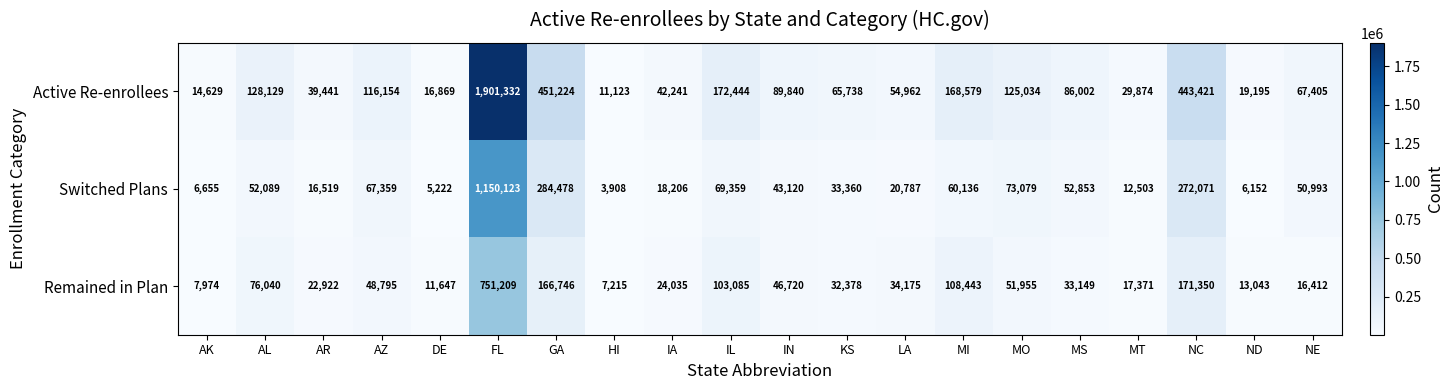

Rank the series at MO from lowest to highest value.

Remained in Plan, Switched Plans, Active Re-enrollees